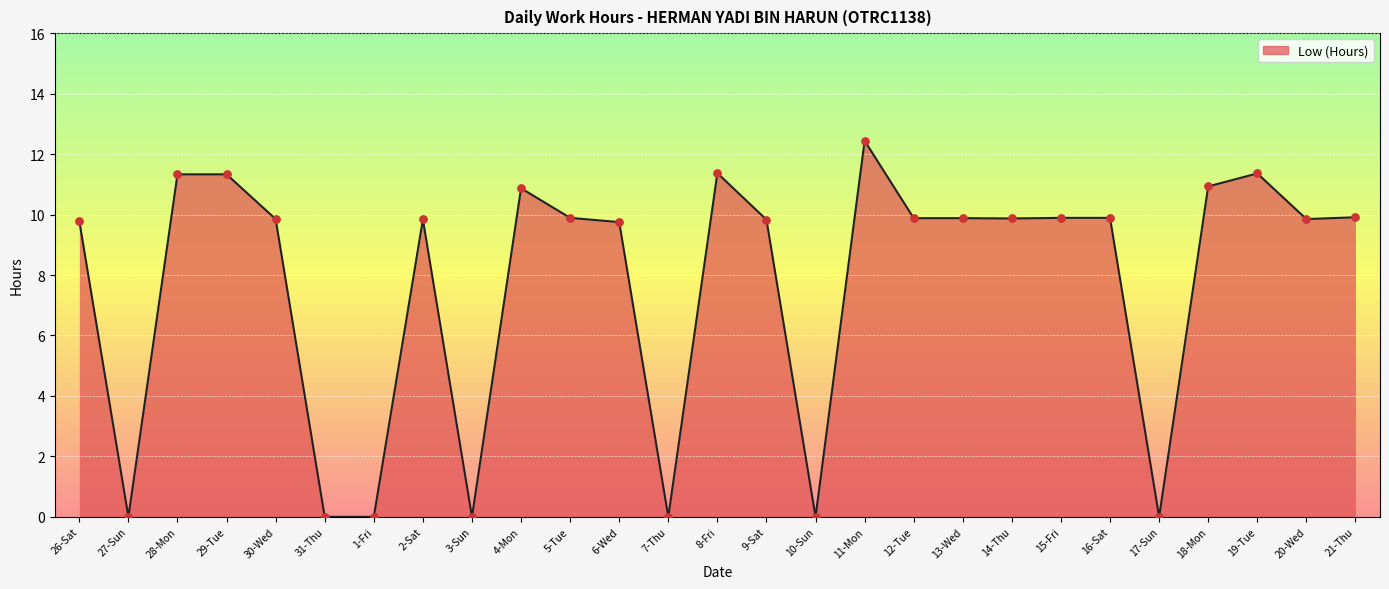

What is the change in value from 6-Wed to 16-Sat?

+0.1